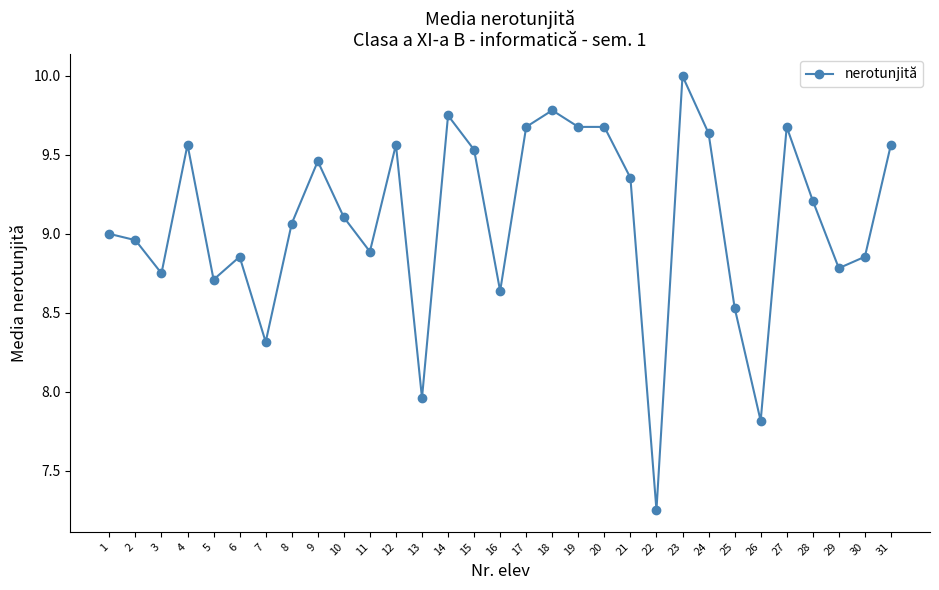

True or false: there are more than 2 points higher than both neighbors.

True